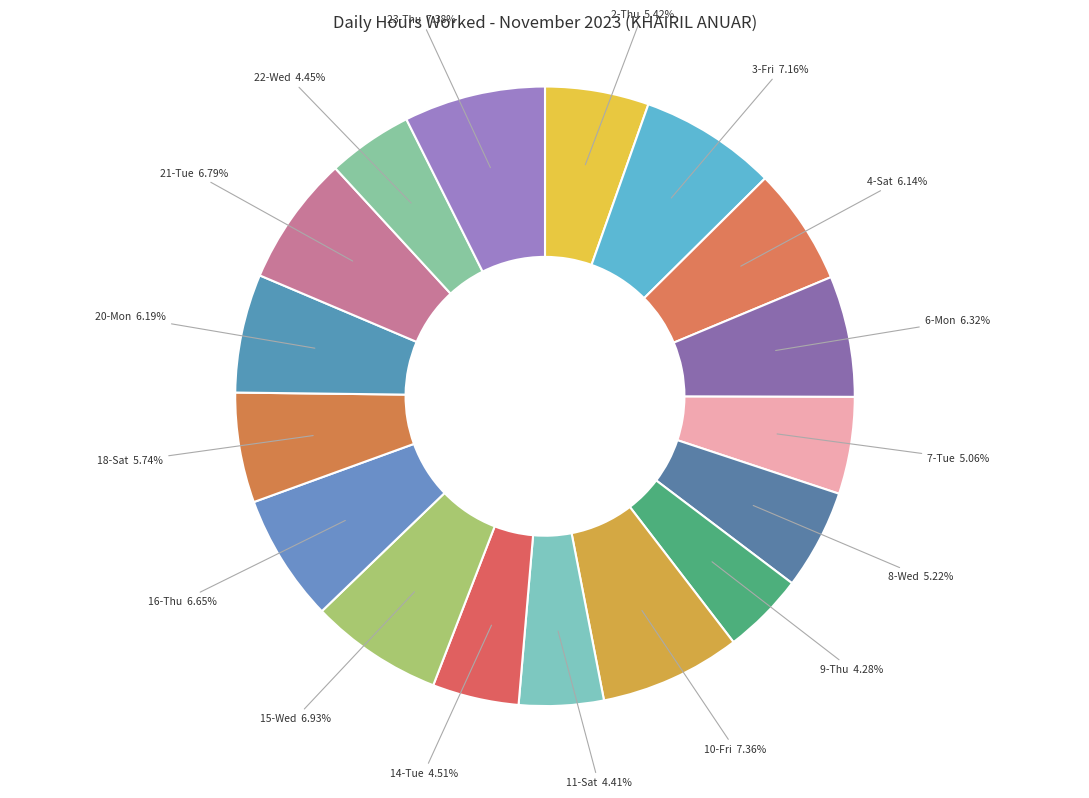

The 11-Sat slice represents 4% of the pie. True or false?

True